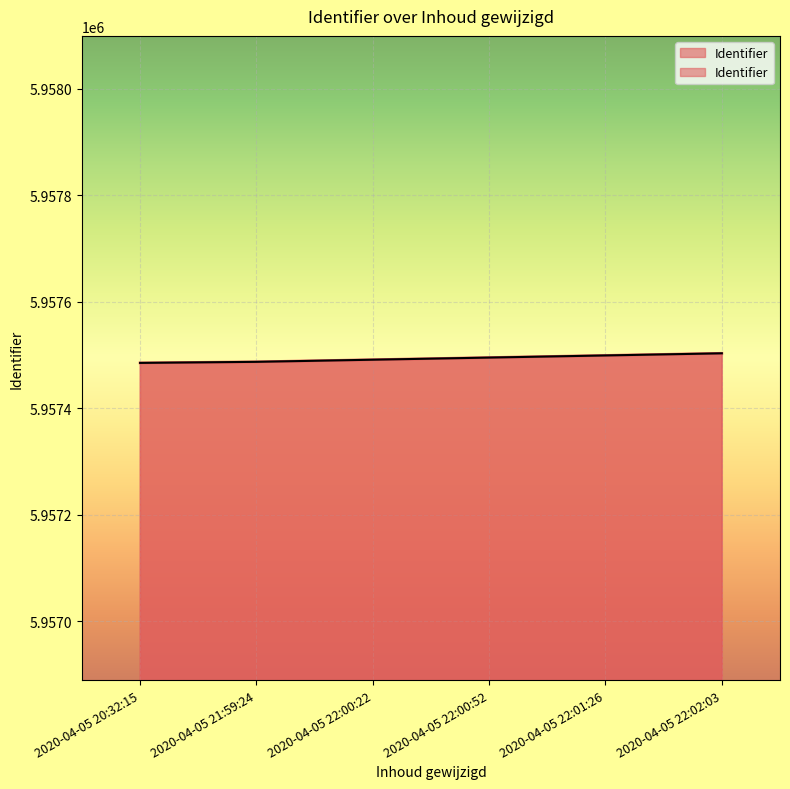

How many categories are shown in the chart?

6